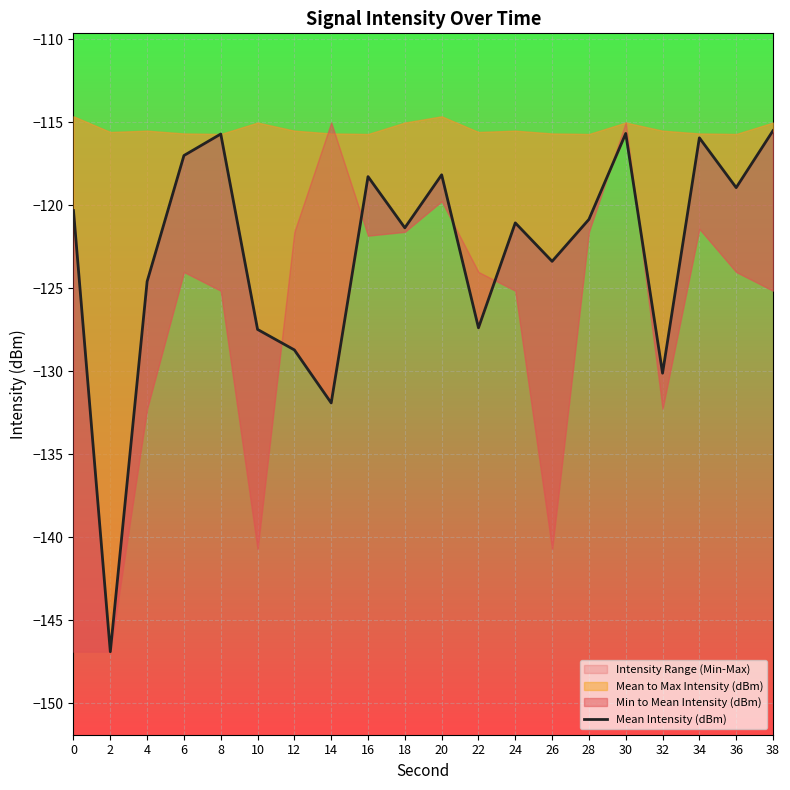

True or false: the data shows -115.7 at 30.

True